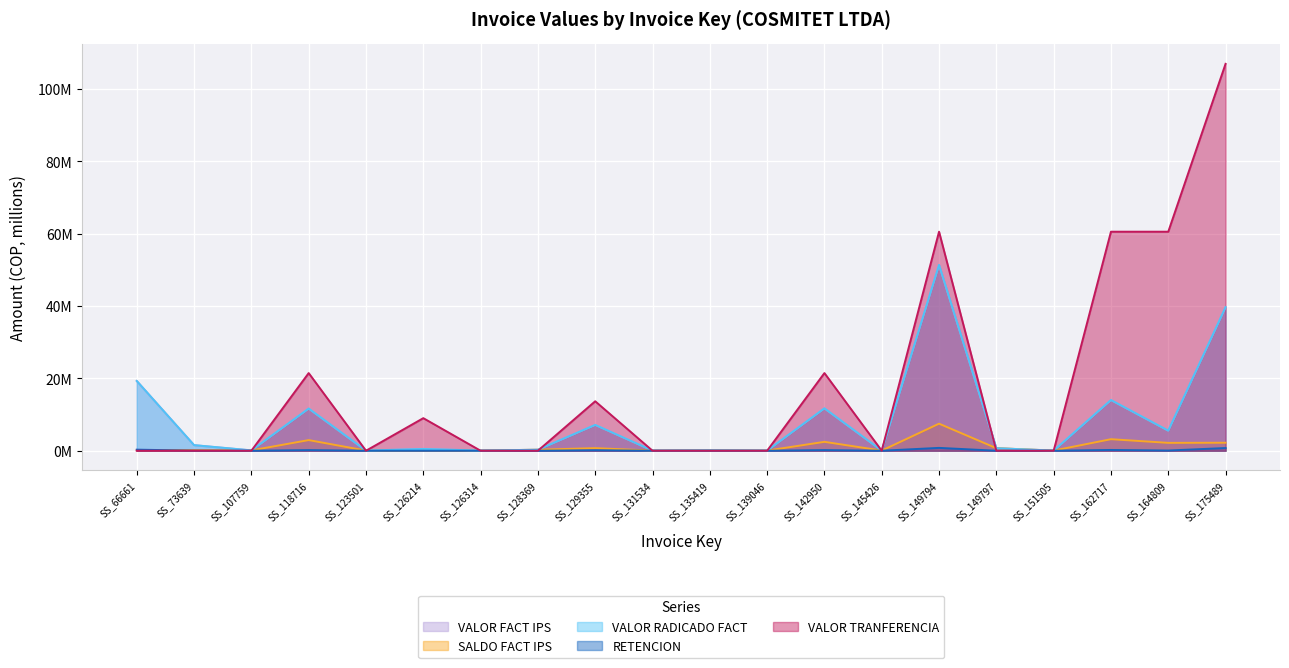

Which series ends up on top after the final intersection of VALOR TRANFERENCIA and VALOR FACT IPS?

VALOR TRANFERENCIA